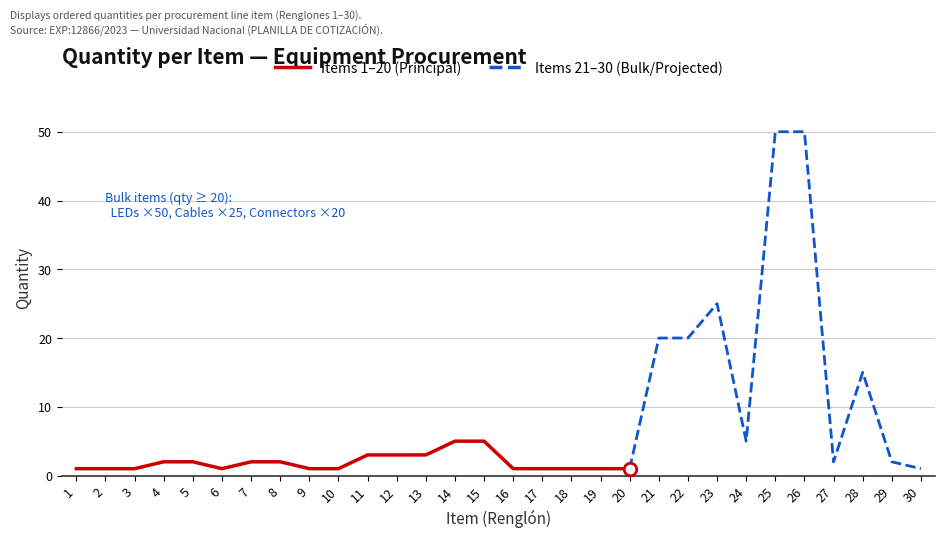

What is the difference between the second highest and minimum values?

49